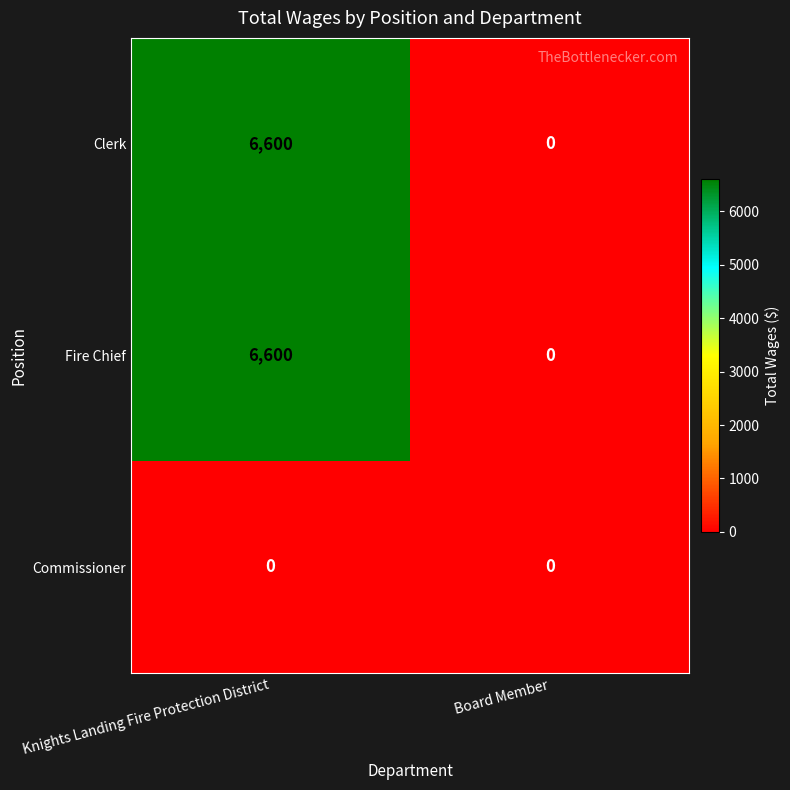

What is the average value of the Clerk series?

3300